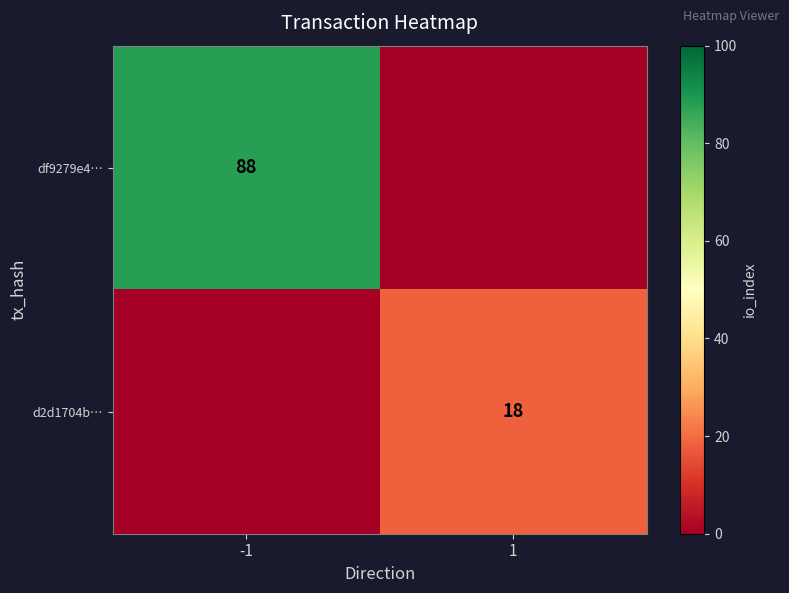

What is the difference between the highest and lowest values at -1?

88